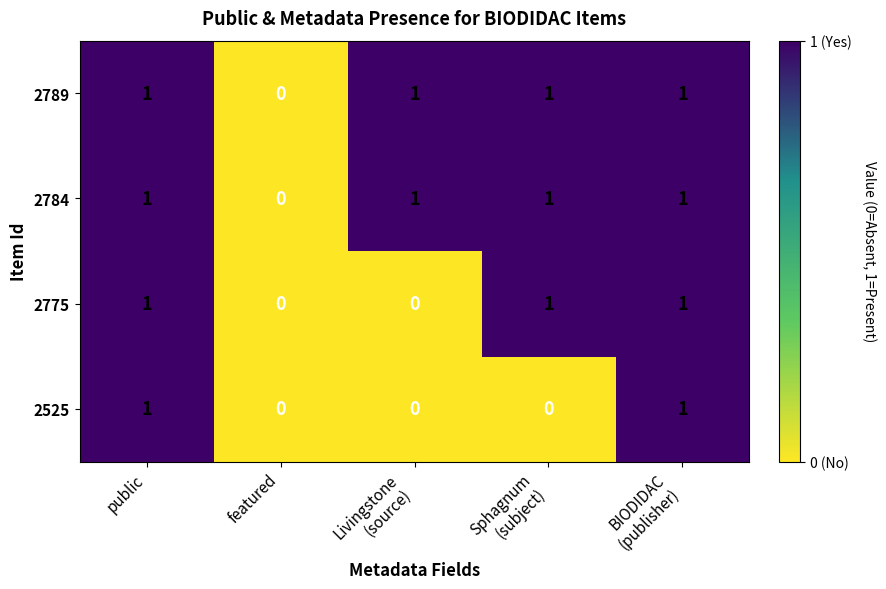

The value of 2784 at featured is 0. True or false?

True